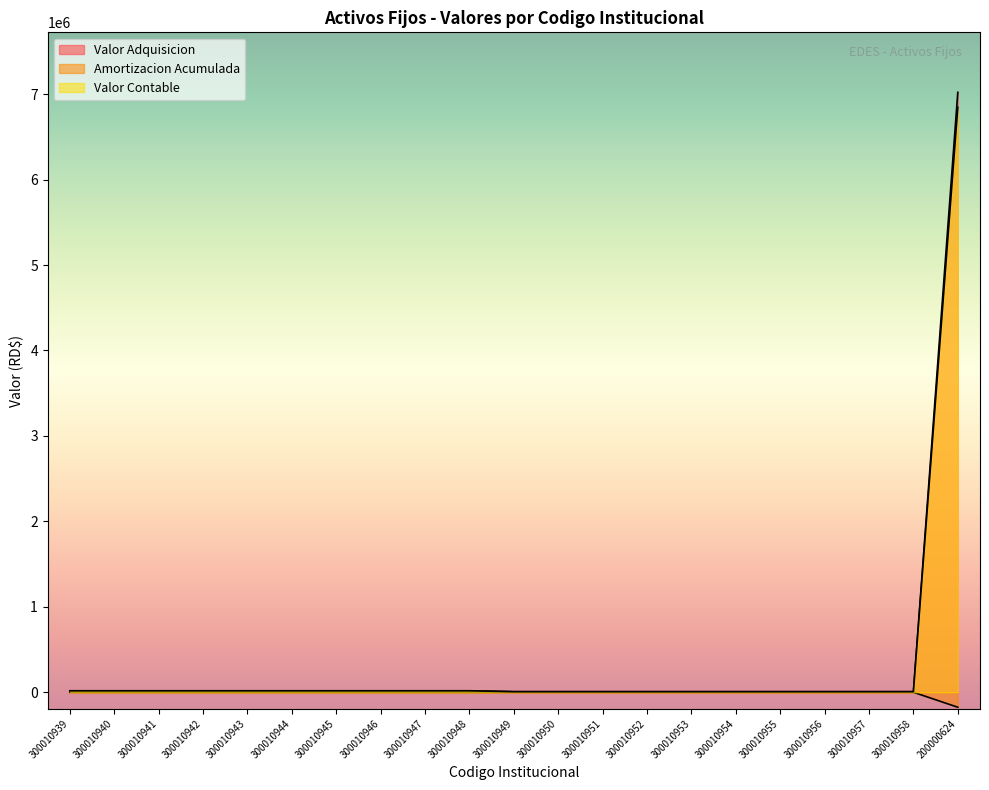

Reading right to left, list all the values displayed in this chart.

Valor Adquisicion: 7021000.0	6834.6	6834.6	6834.6	6834.6	6834.6	6834.6	6834.6	6834.6	6834.6	6834.6	17110.0	17110.0	17110.0	17110.0	17110.0	17110.0	17110.0	17110.0	17110.0	17110.0
Amortizacion Acumulada: -175525.0	-113.9	-113.9	-113.9	-113.9	-113.9	-113.9	-113.9	-113.9	-113.9	-113.9	-285.2	-285.2	-285.2	-285.2	-285.2	-285.2	-285.2	-285.2	-285.2	-285.2
Valor Contable: 6845475.0	6720.6	6720.6	6720.6	6720.6	6720.6	6720.6	6720.6	6720.6	6720.6	6720.6	16824.8	16824.8	16824.8	16824.8	16824.8	16824.8	16824.8	16824.8	16824.8	16824.8